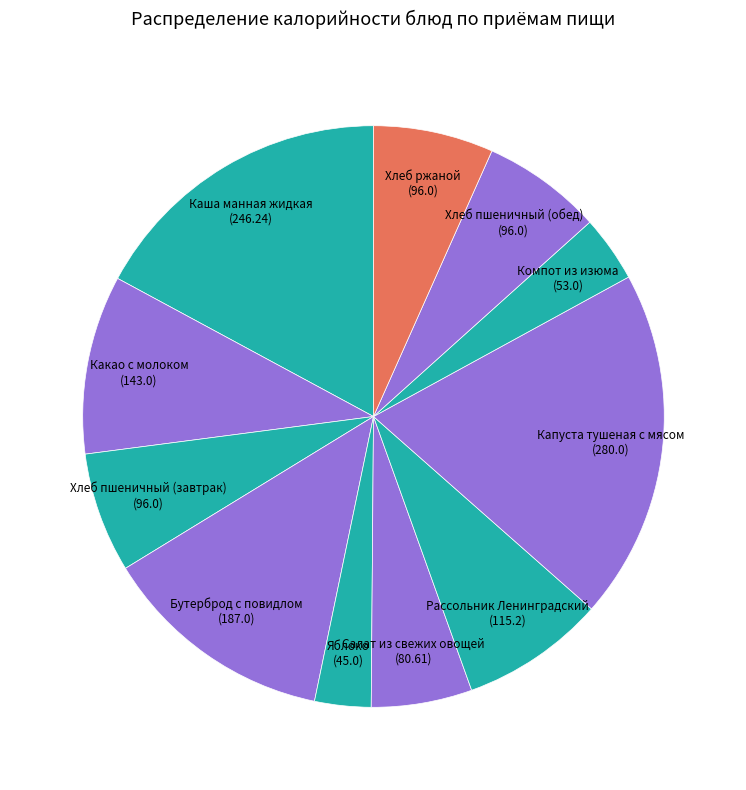

To the nearest percent, what is the difference between the largest and smallest slice percentages?

16%